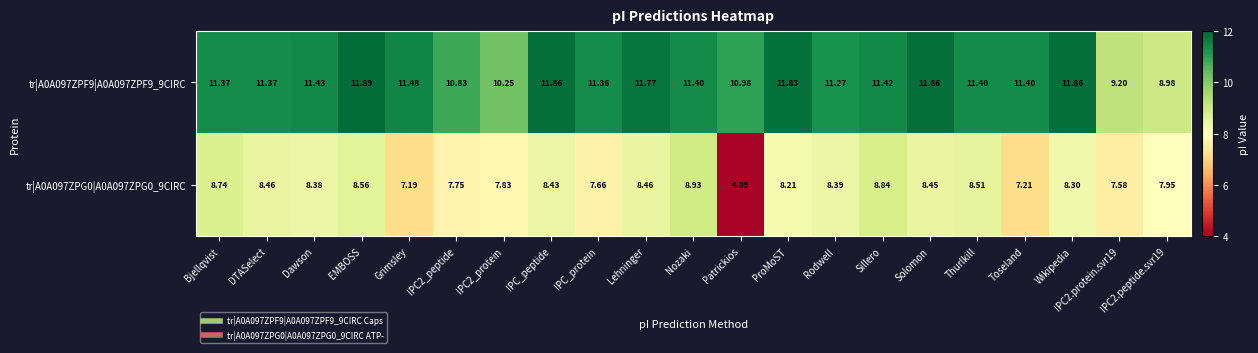

Which category has the lowest value in the tr|A0A097ZPG0|A0A097ZPG0_9CIRC series?

Patrickios